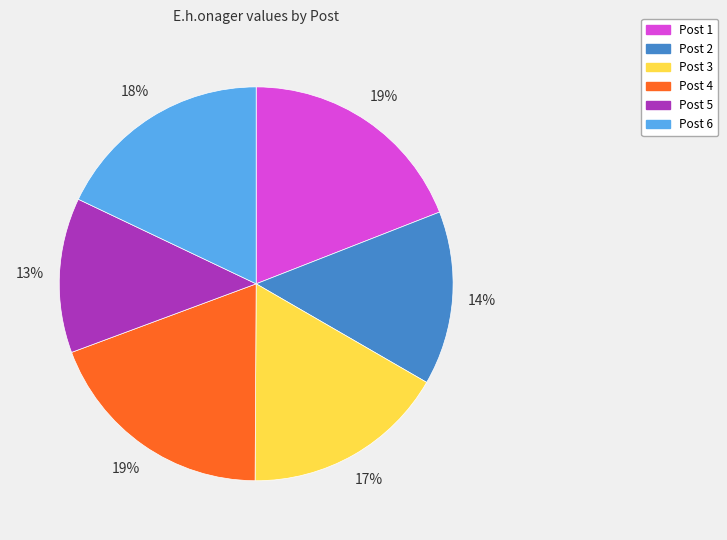

Count the number of slices in the pie.

6